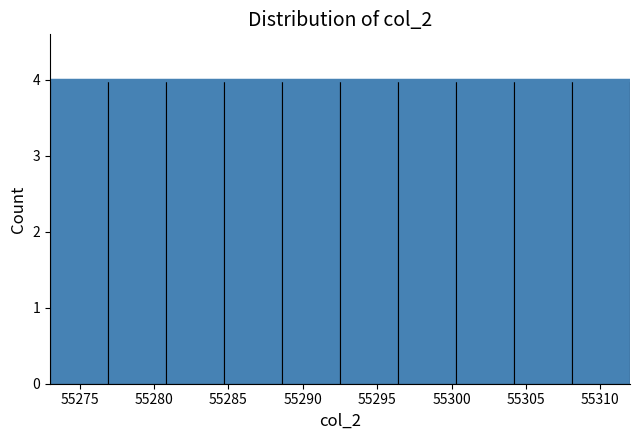

Reading left to right, list every bar in this chart as the range it spans on the x-axis followed by its height. Neither the bar edges nor the heights are printed on the chart, so give them approximately, as read against the axes.

55273.0 to 55276.9: 4
55276.9 to 55280.8: 4
55280.8 to 55284.7: 4
55284.7 to 55288.6: 4
55288.6 to 55292.5: 4
55292.5 to 55296.4: 4
55296.4 to 55300.3: 4
55300.3 to 55304.2: 4
55304.2 to 55308.1: 4
55308.1 to 55312.0: 4